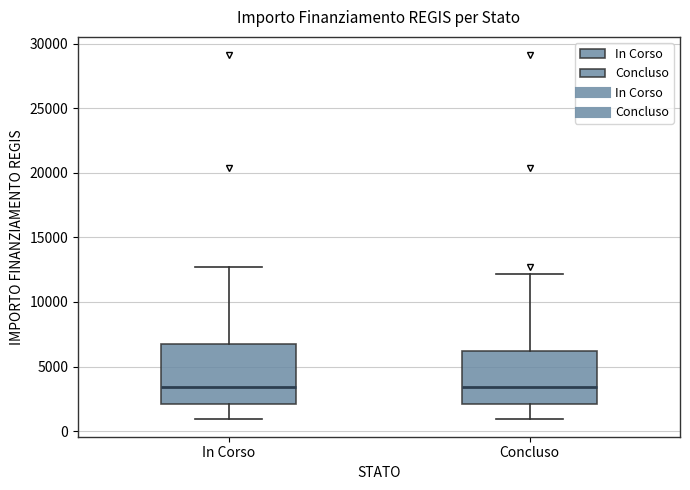

Reading left to right, read every box against the y-axis: the position of its median line, the range the box covers, and the ends of its whiskers. The values are not printed on the chart, so give them approximately, as read against the axis.

In Corso: median 3500, box 2000 to 7000, whiskers 1000 to 12500
Concluso: median 3500, box 2000 to 6000, whiskers 1000 to 12000